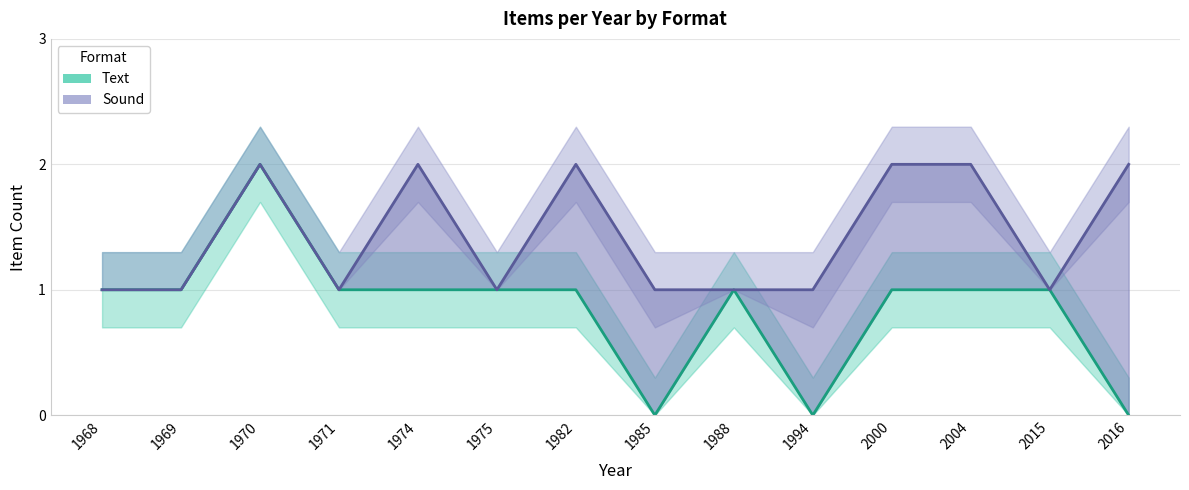

What is the value of the 12th point from the left?

1